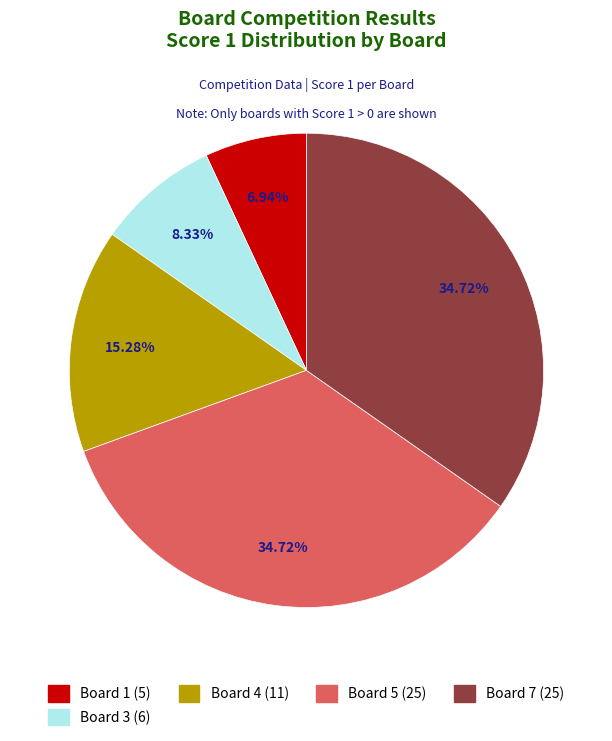

Does any single category account for the majority?

No